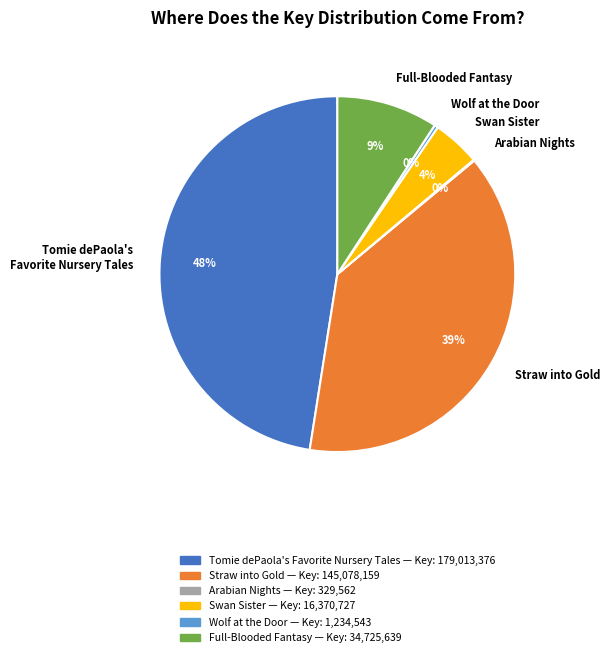

Is there a majority slice in this chart?

No